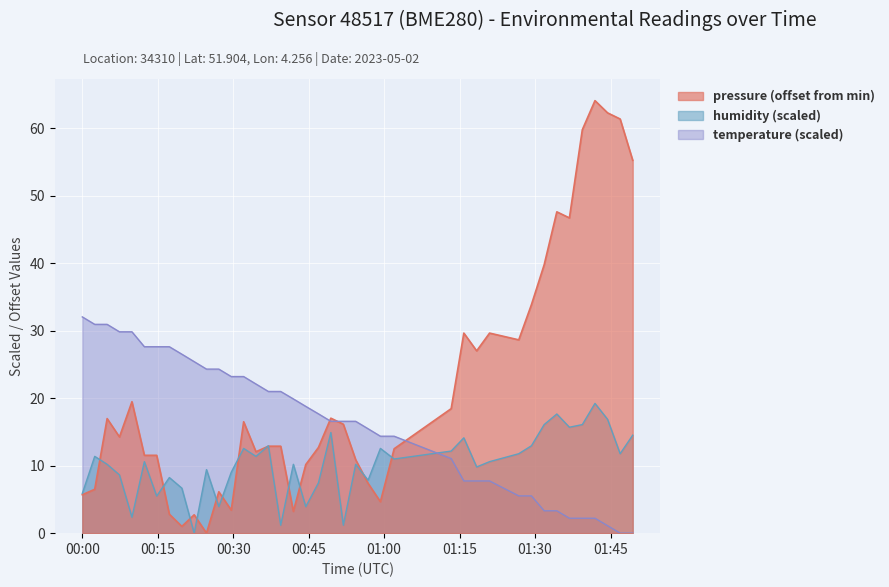

How many lines are shown in the chart?

3